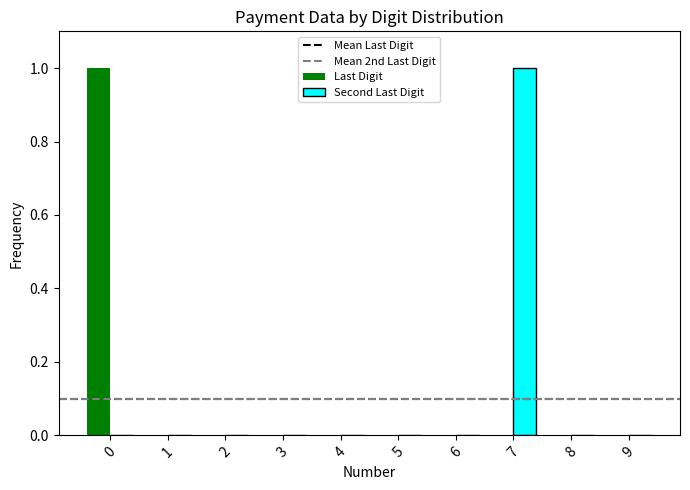

The Second Last Digit series shows 0 at 4. True or false?

True